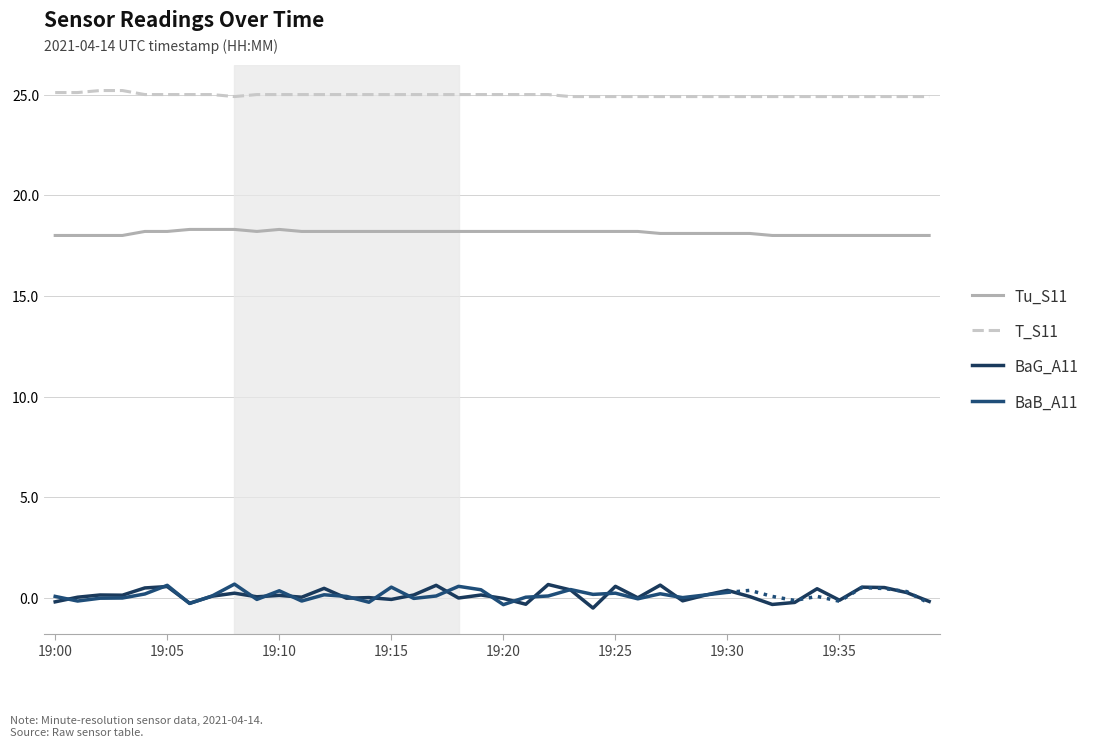

Which series has the largest range (max minus min)?

BaG_A11